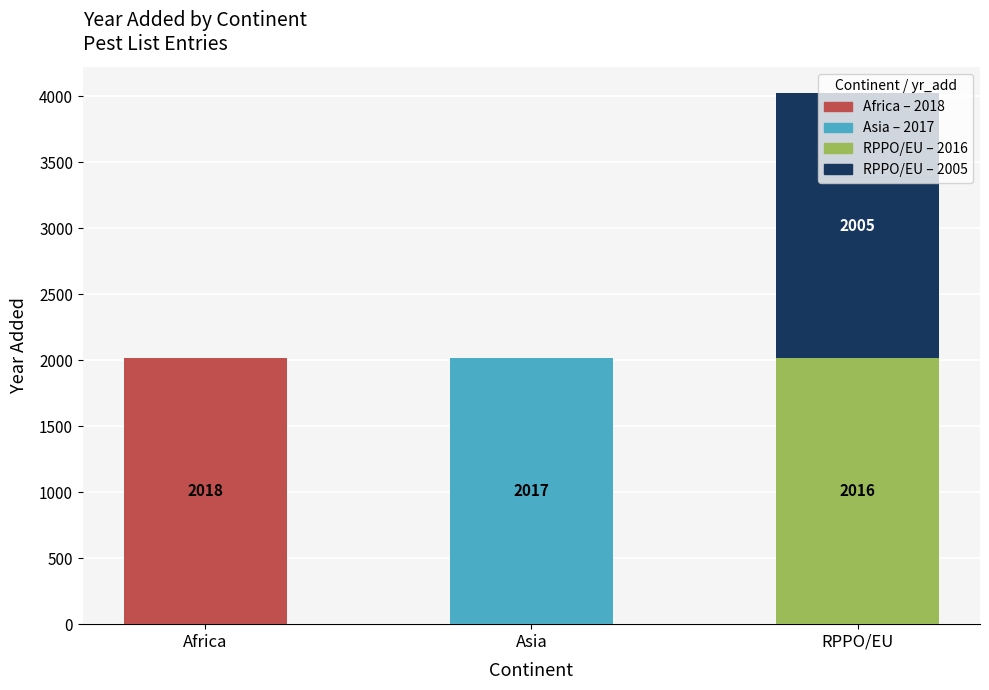

What is the total value across all series at RPPO/EU?

4021